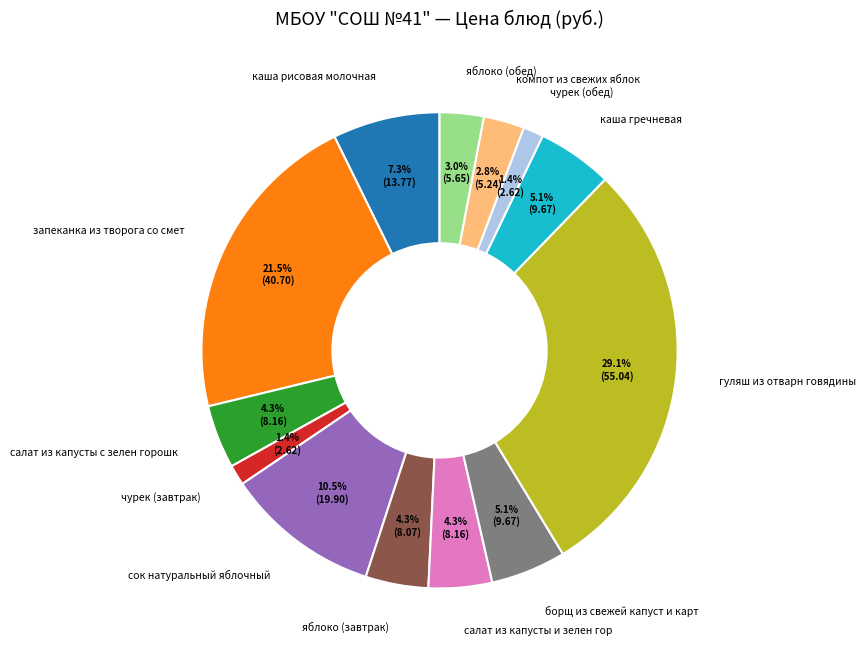

What is the largest slice in the pie chart?

гуляш из отварн говядины